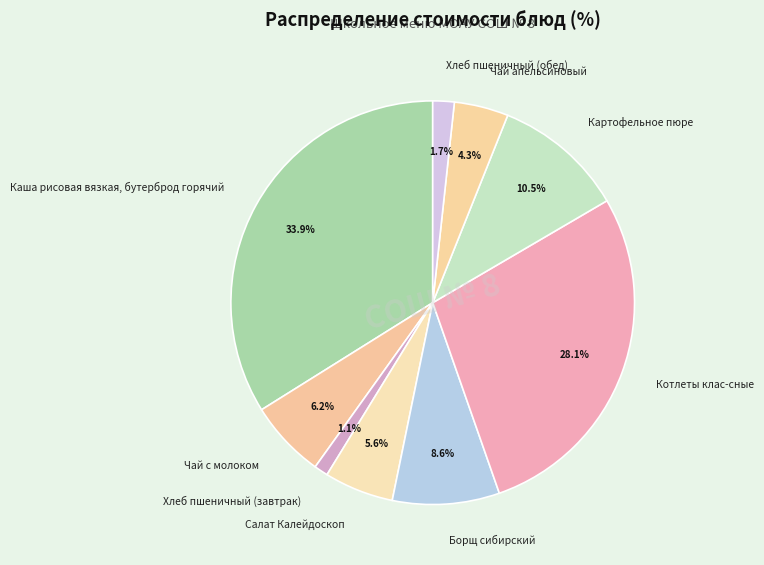

What percentage is the Каша рисовая вязкая, бутерброд горячий slice, to the nearest percent?

34%